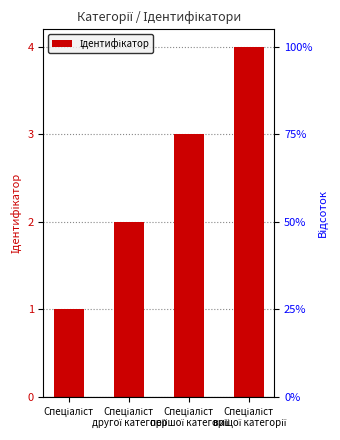

What is the difference between the values at Спеціаліст
 першої категорії and Спеціаліст?

2